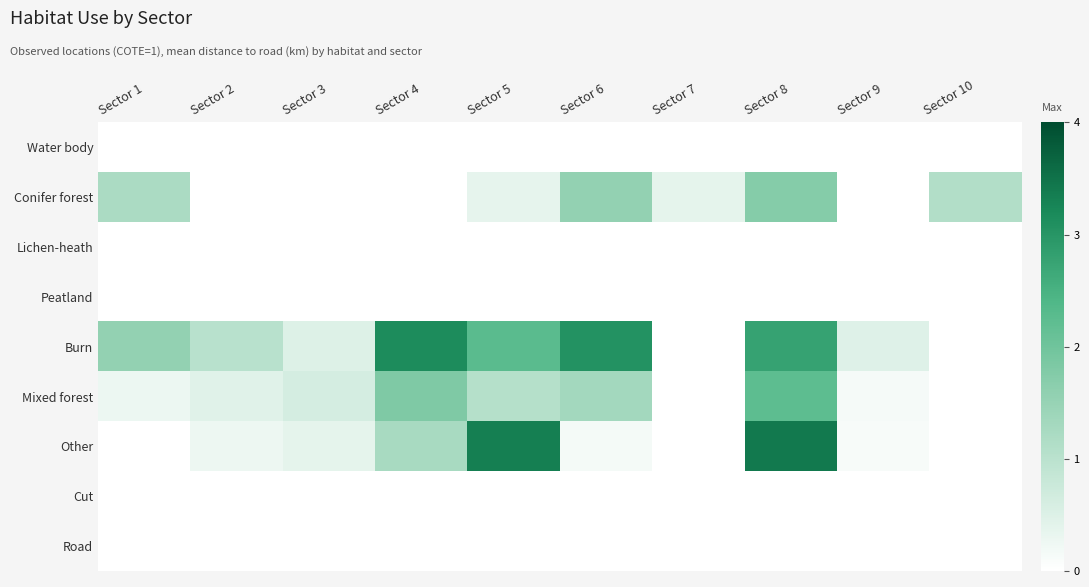

Between Sector 1 and Sector 6, which series saw the biggest shift?

Burn